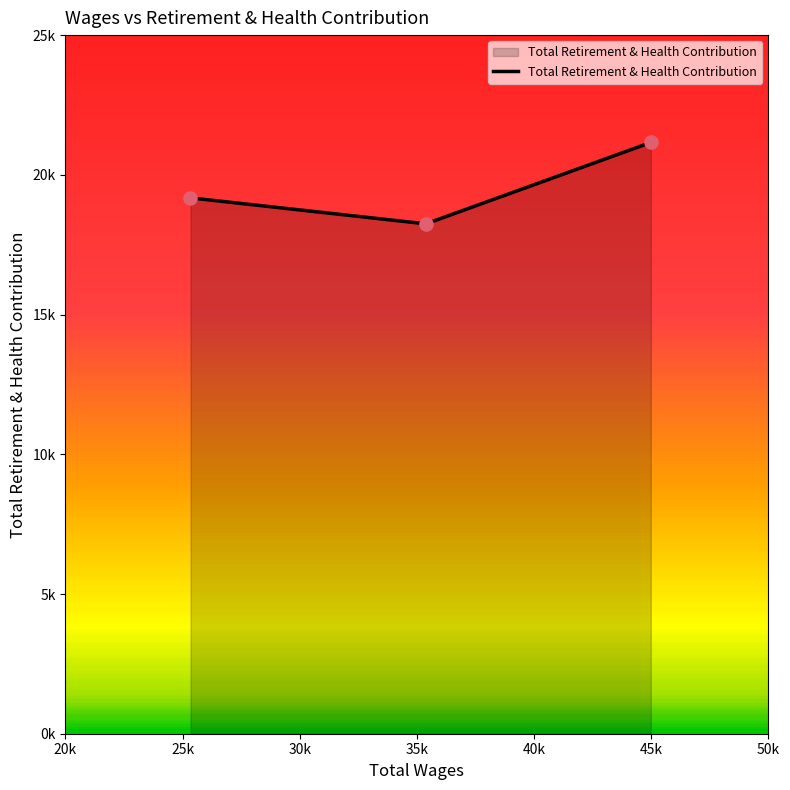

Does the chart have visible grid lines?

No